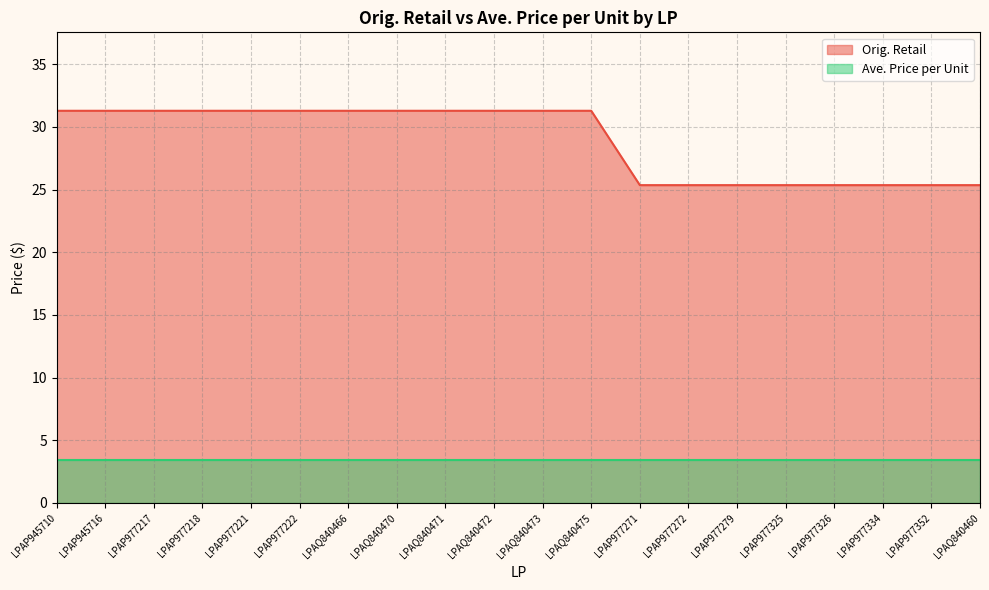

What position from the left is LPAP977334?

18